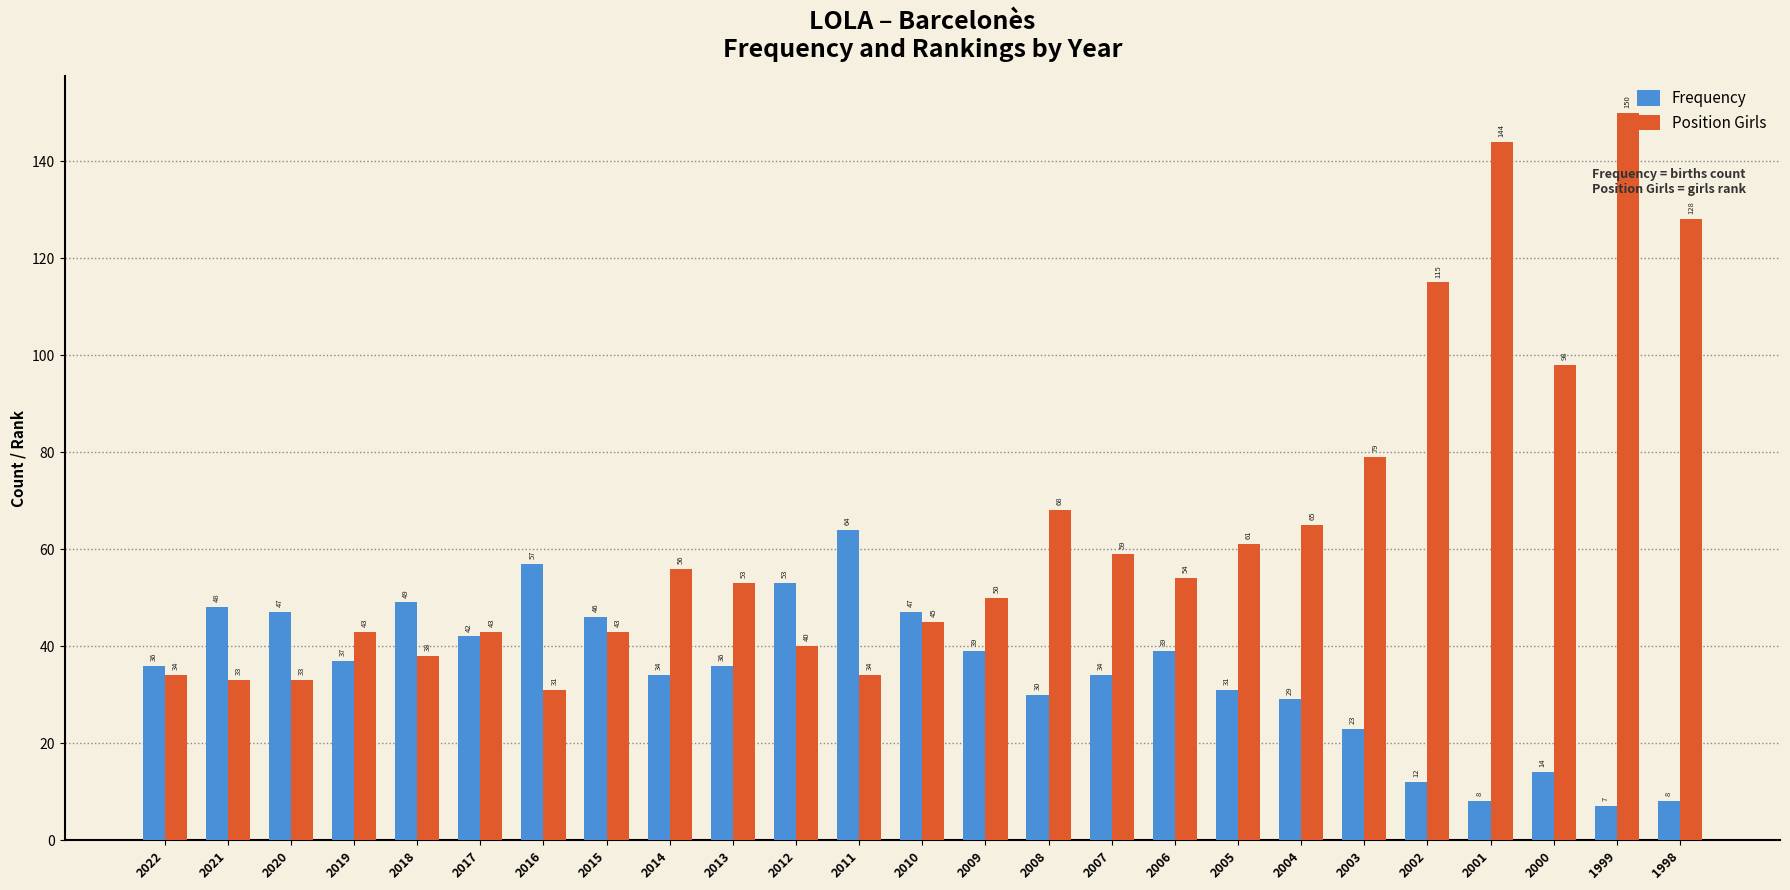

True or false: Frequency has a value of 21 at 2022.

False